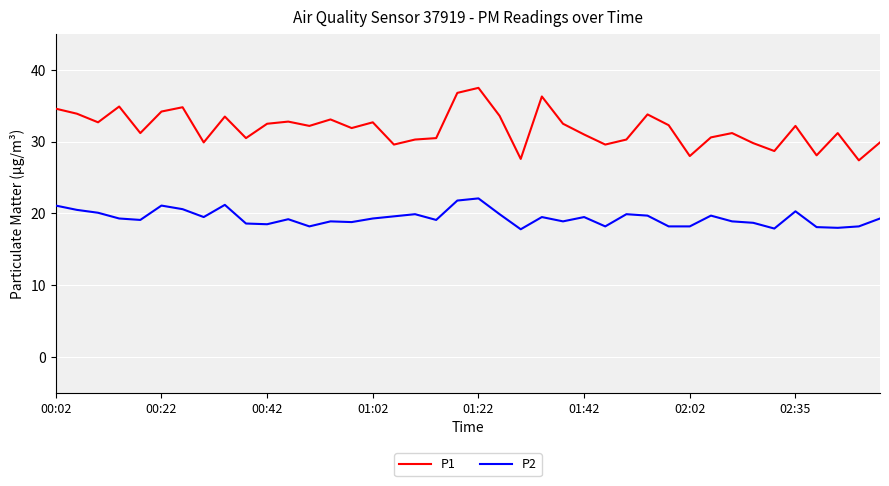

True or false: P1 and P2 cross at least once.

False